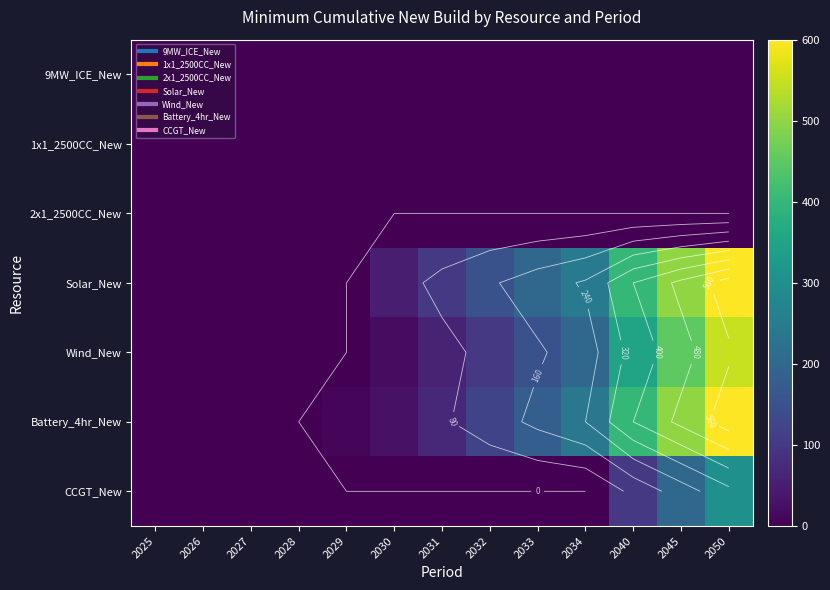

What is the difference between the CCGT_New values at 2026 and 2045?

200